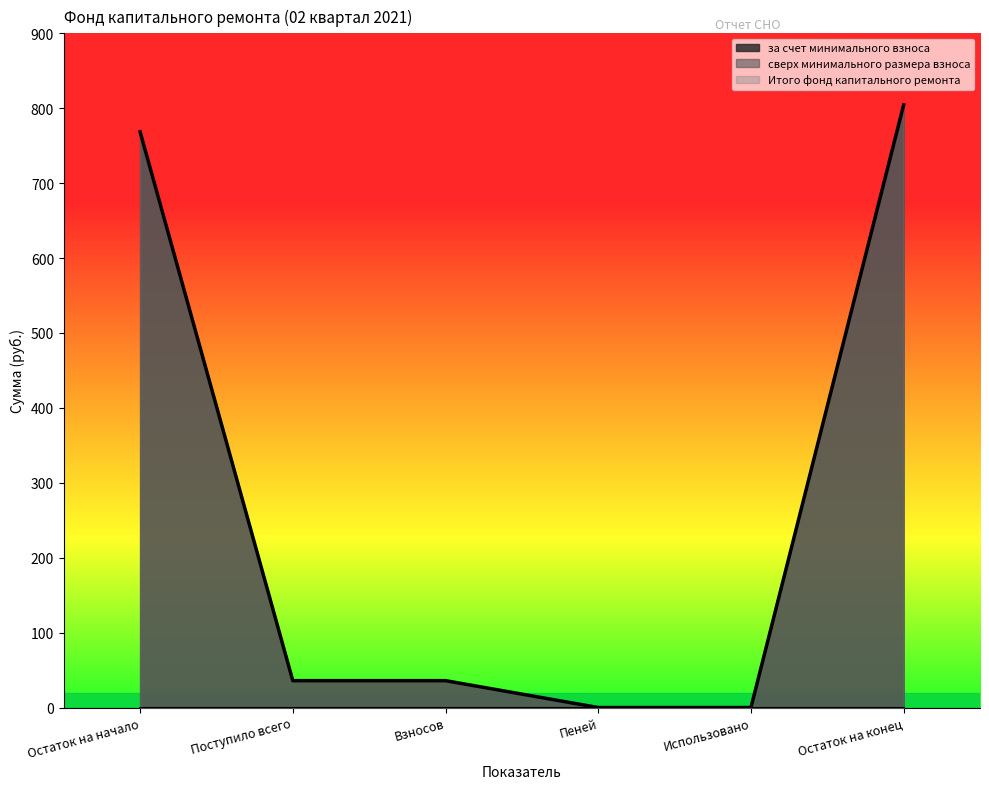

Which category has the highest value in the за счет минимального взноса series?

Остаток на конец